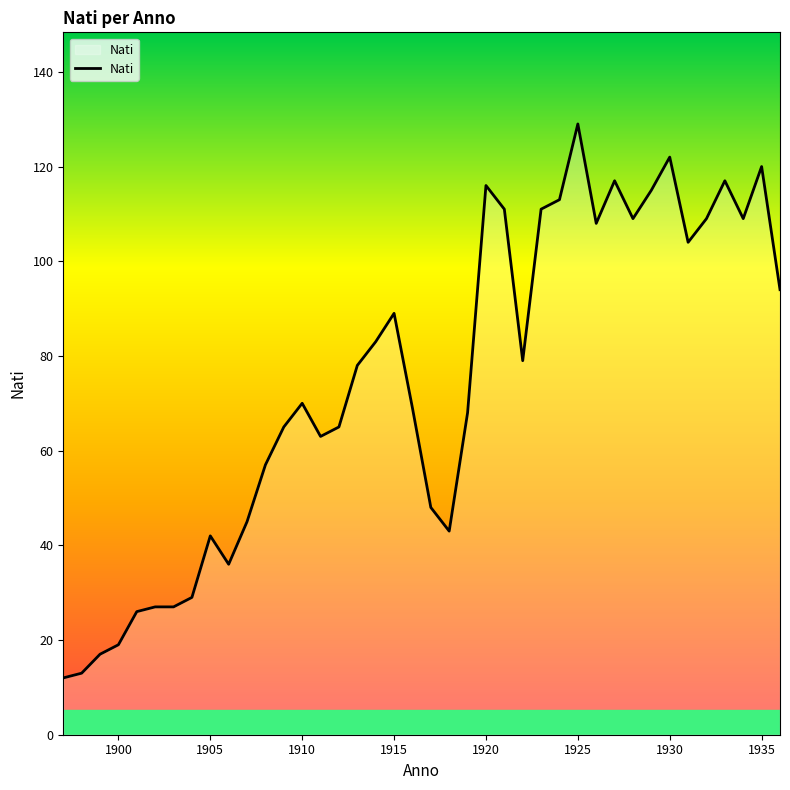

What is the minimum value shown in the chart?

12